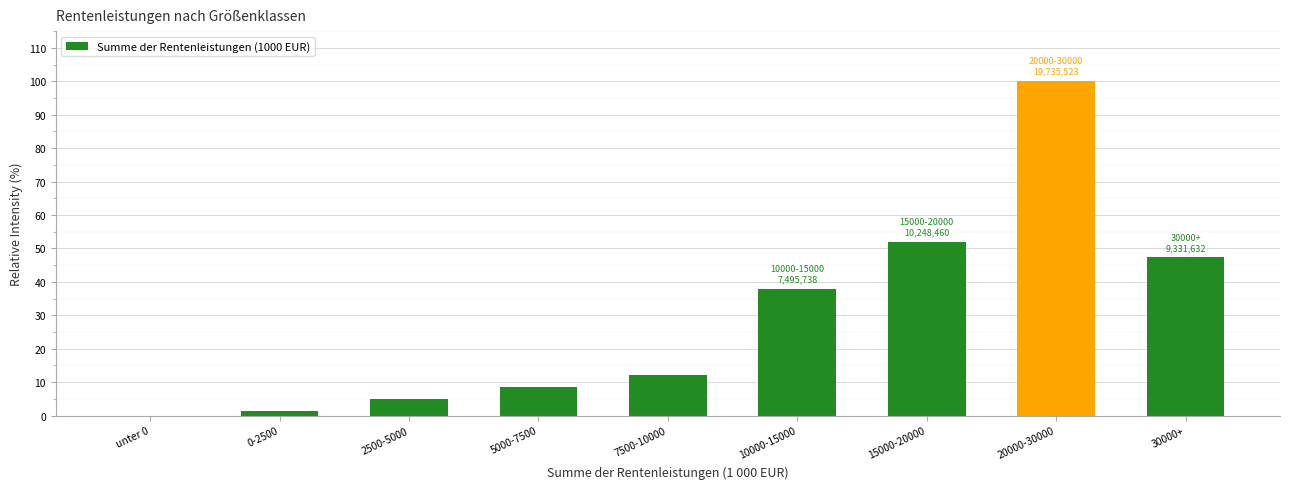

The value at 30000+ is 47.3. True or false?

True